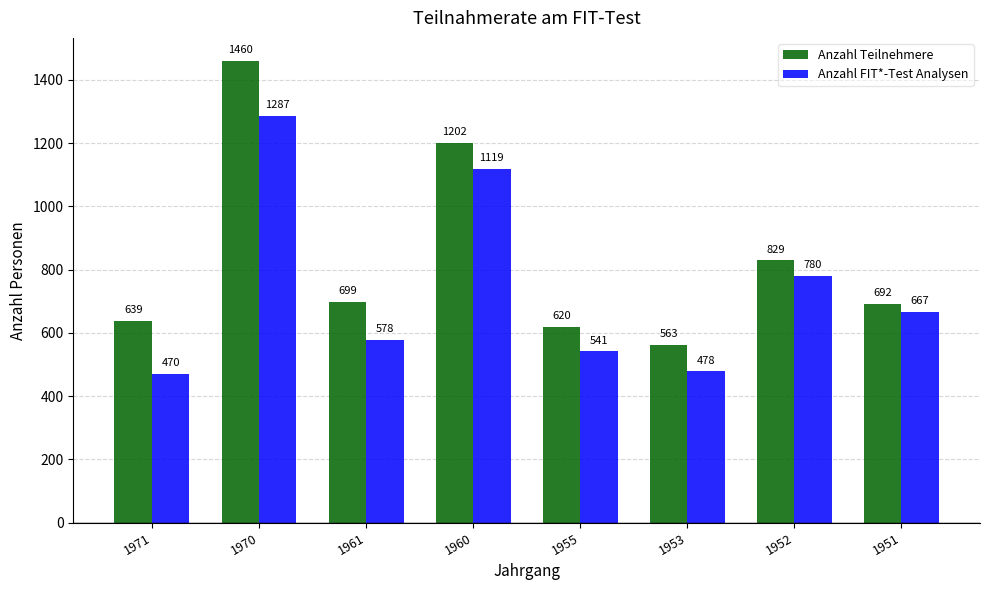

What is the value of the Anzahl FIT*-Test Analysen bar at the 1st from the left?

470